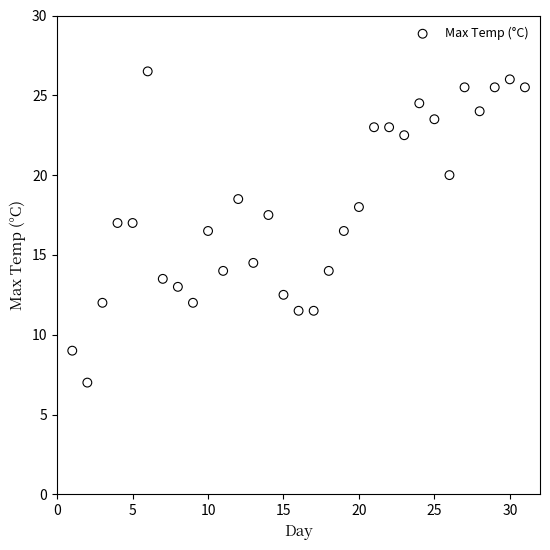

What is the range of Y values (max minus min)?

19.5